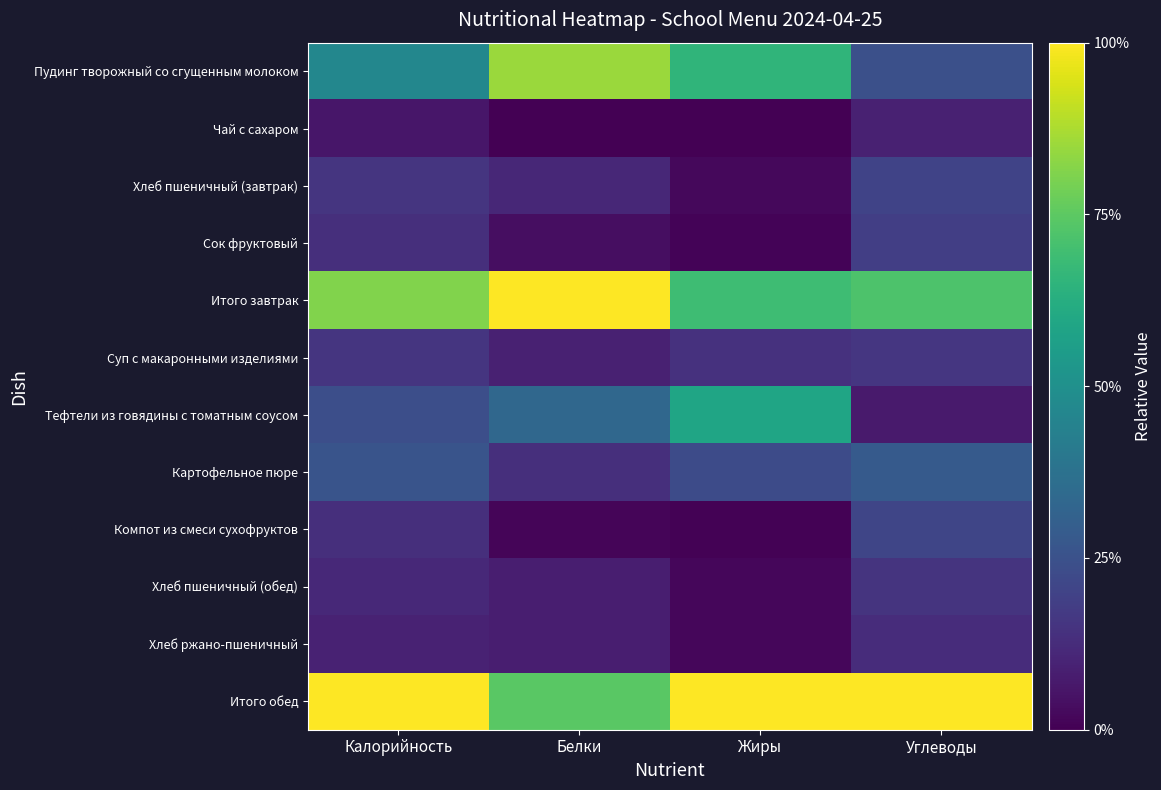

At how many categories does at least one series exceed 0?

4